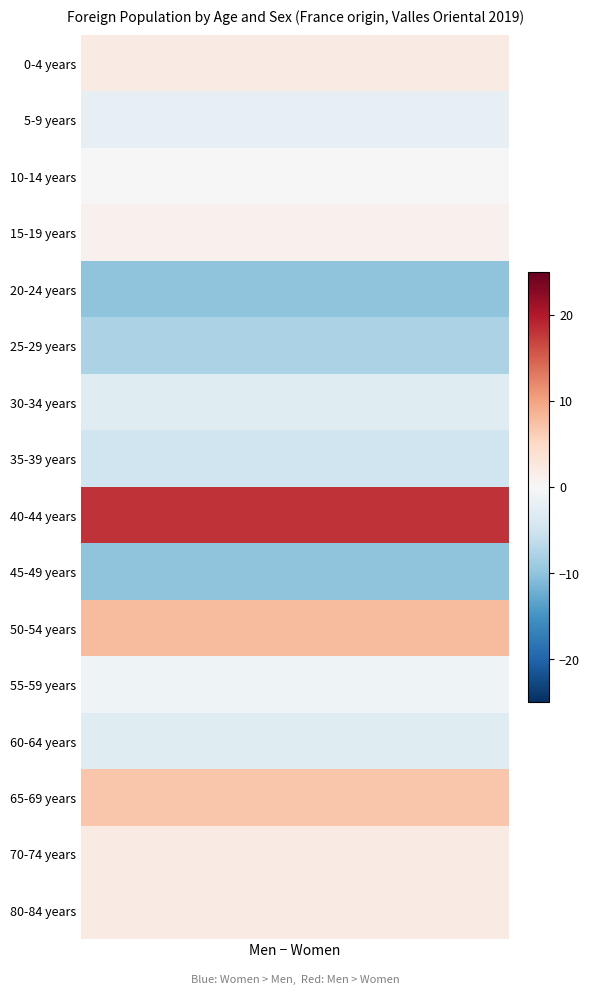

How many series are shown in this chart?

16